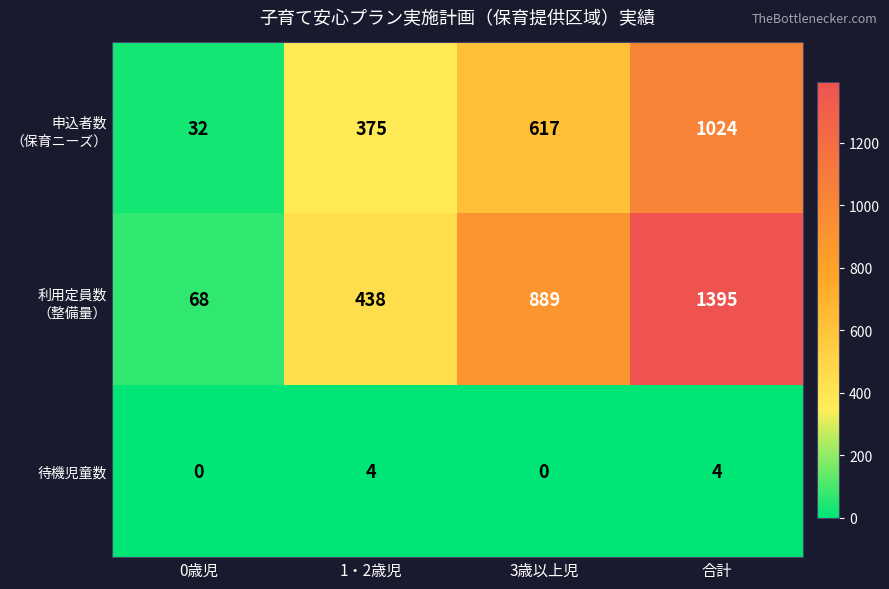

What is the sum of all 待機児童数 values?

8